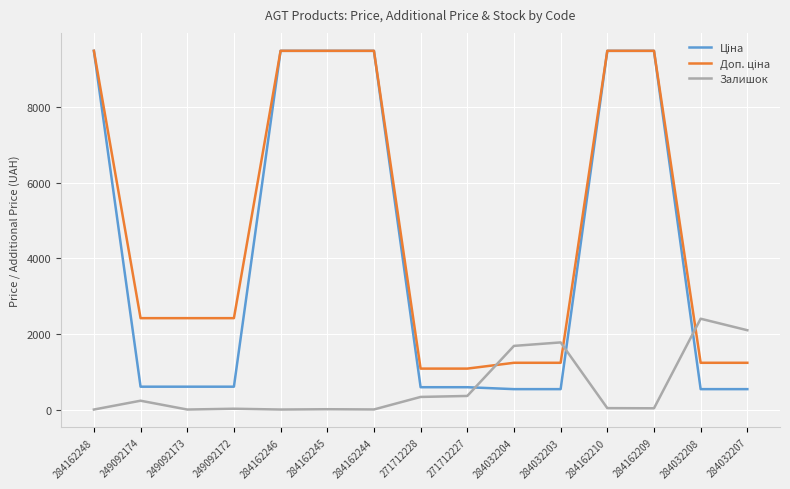

What is the spread (max minus min) of values at 284032207?

1557.0